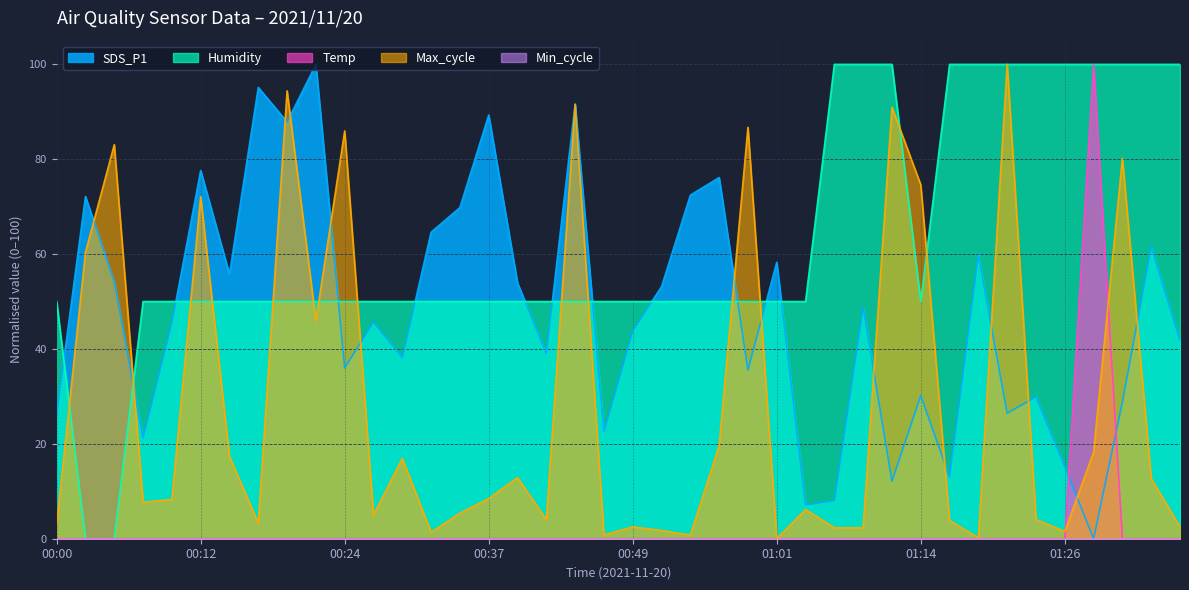

What is the total value across all series at 00:49?

96.3